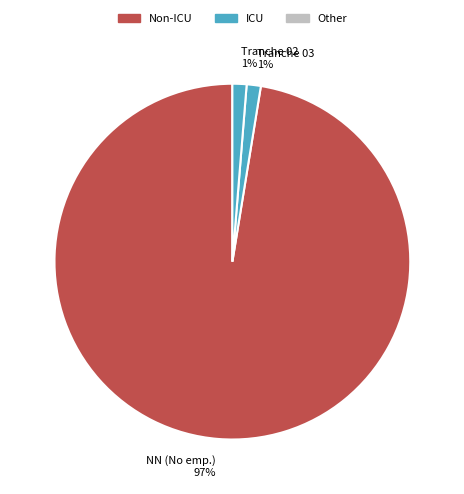

To the nearest percent, what portion does Tranche 03 1% represent?

1%